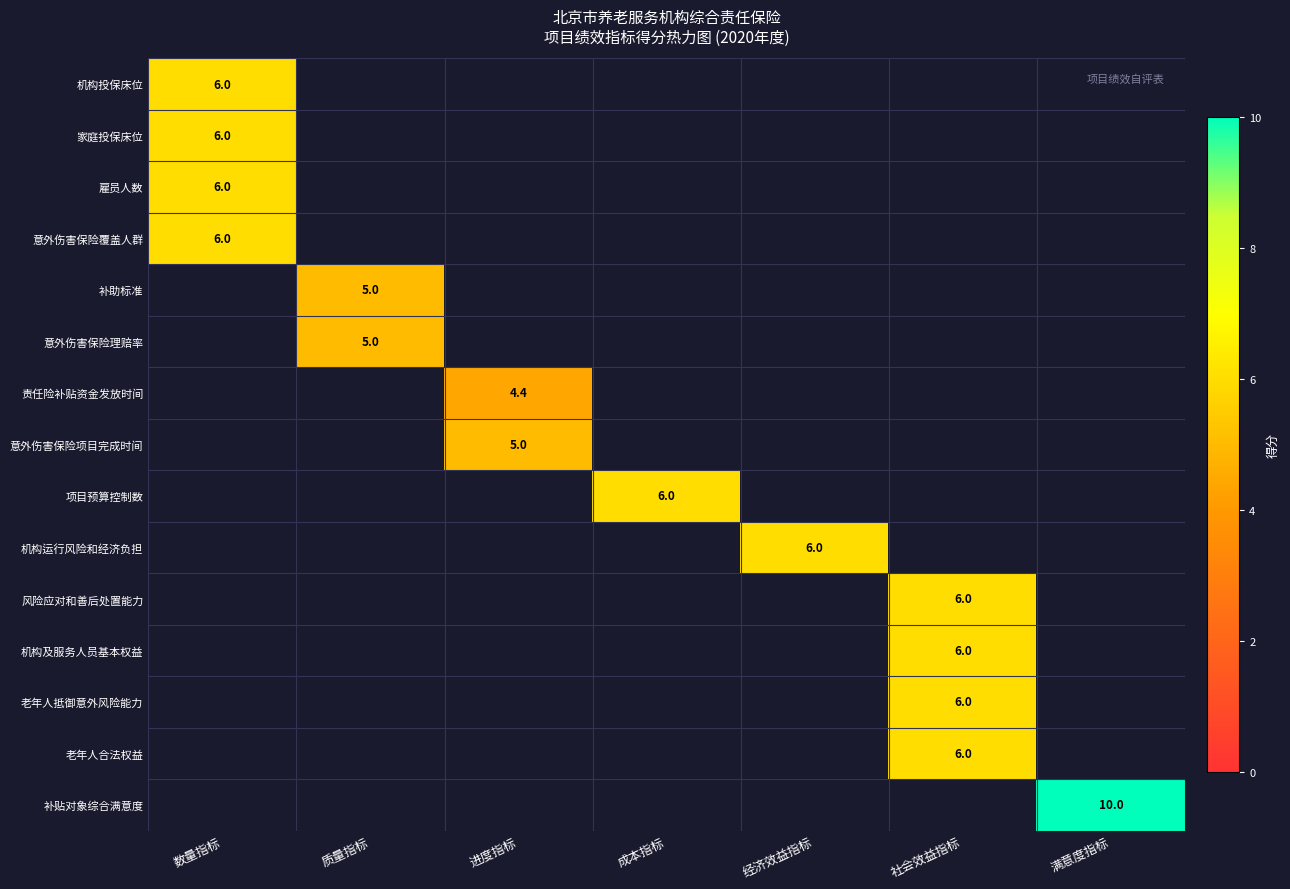

How many distinct data groups are displayed?

15